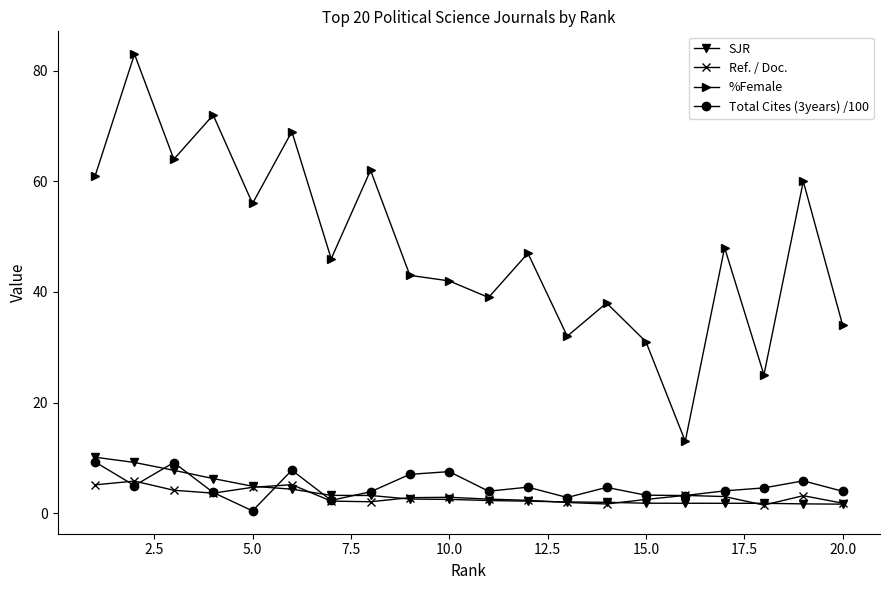

Which series has the largest total across all categories?

%Female